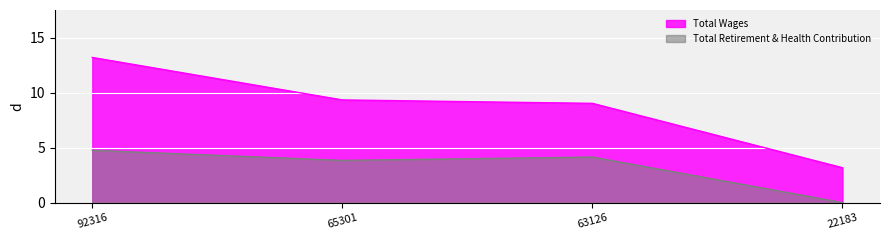

What is the difference between the highest and lowest values at 22183?

3.2